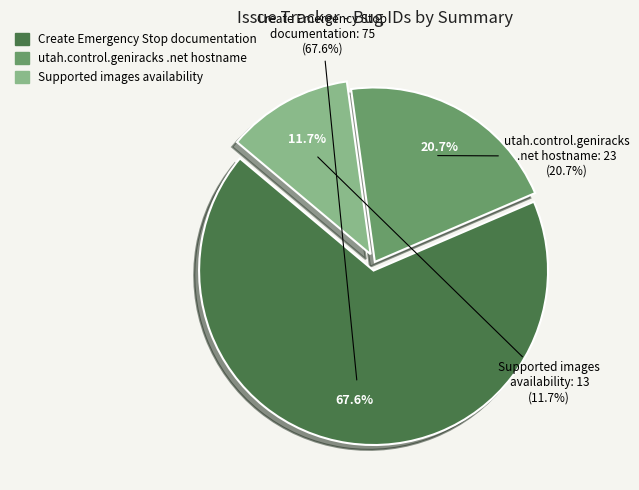

Count the number of slices in the pie.

3